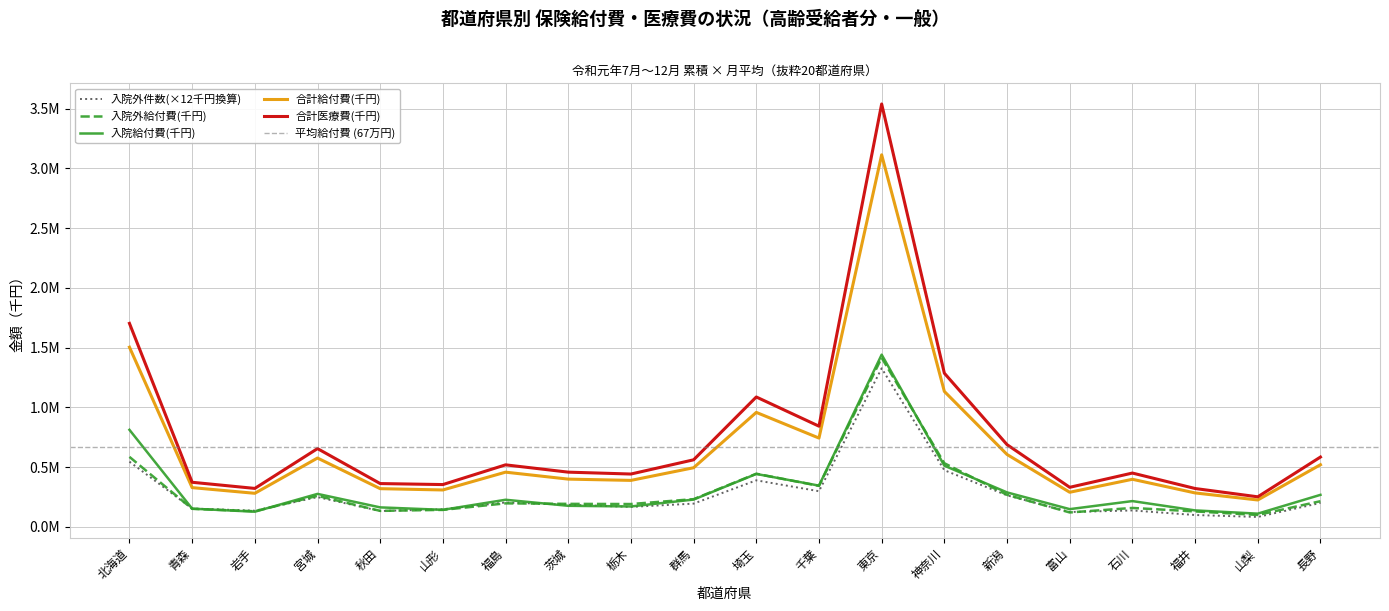

What is the spread (max minus min) of values at 埼玉?

697066.2